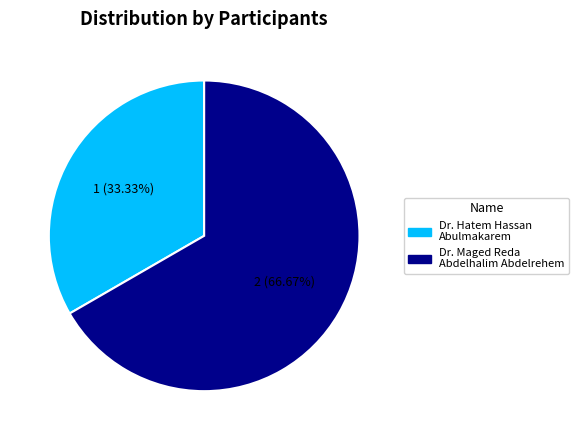

To the nearest percent, what percentage of the pie is Dr. Maged Reda Abdelhalim Abdelrehem?

67%